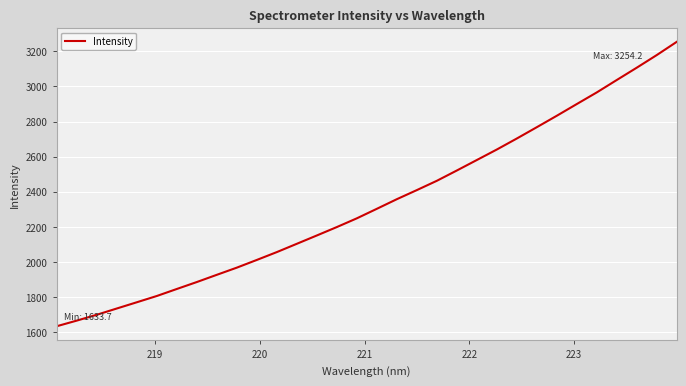

What is the maximum value shown in the chart?

3254.2